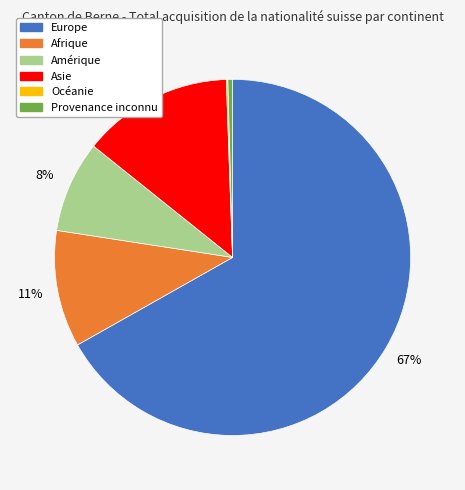

Is the sum of Europe and Afrique greater than half?

Yes